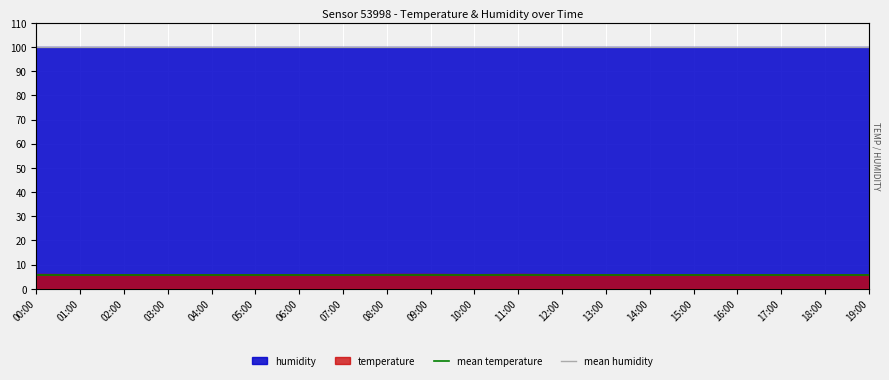

The value of mean temperature at 00:00 is 5.9. True or false?

True